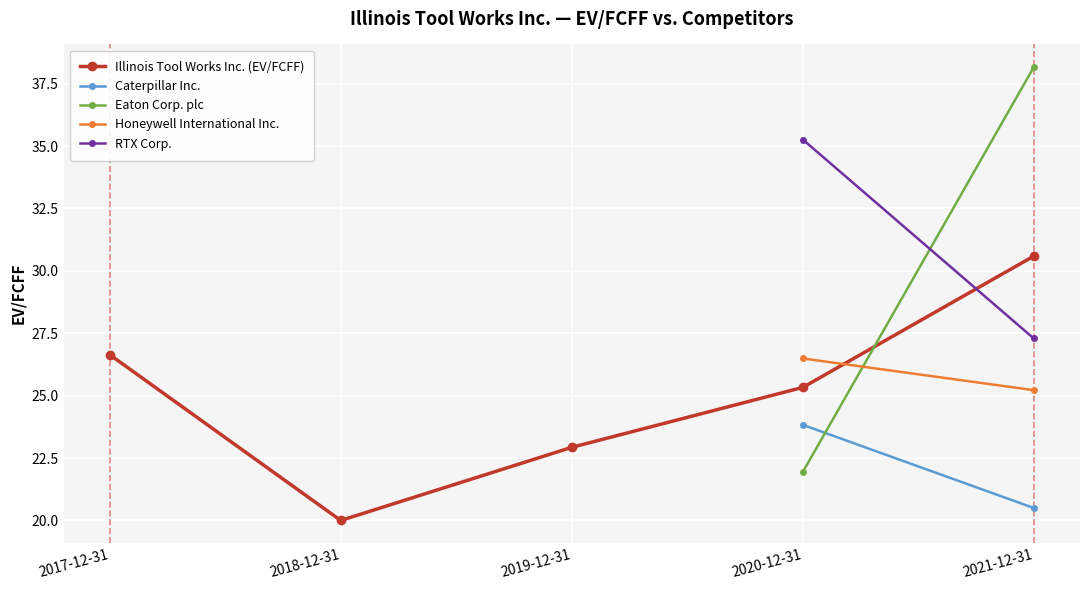

What is the label of the 5th point from the right?

2017-12-31